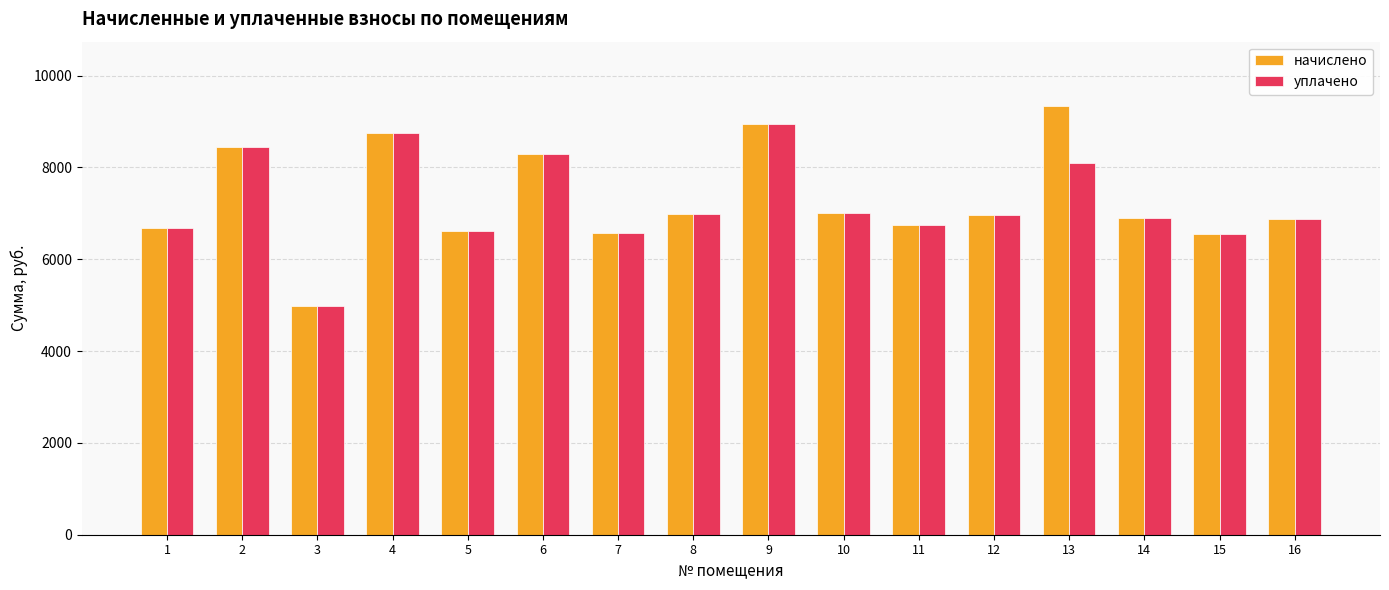

Count the number of categories in the chart.

16